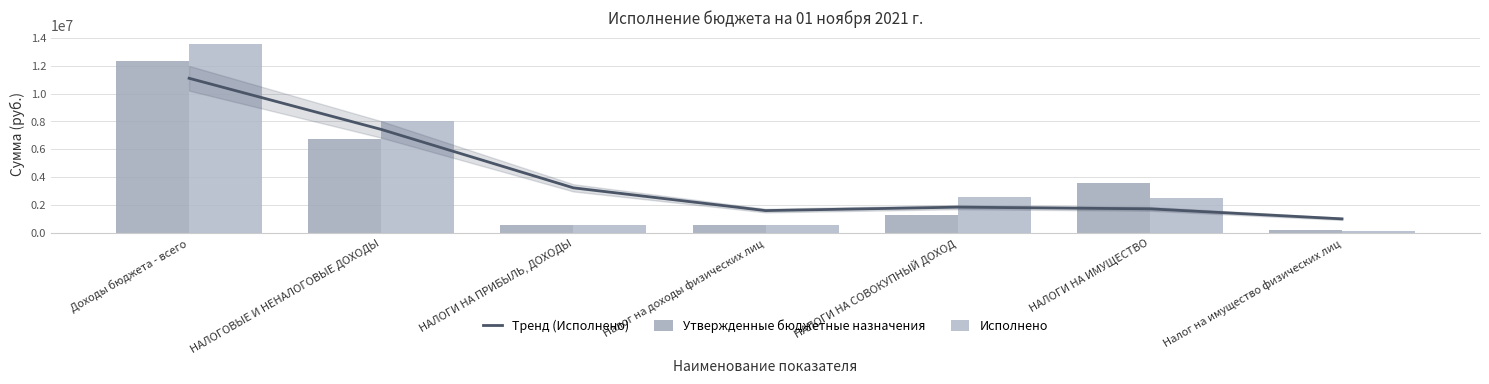

Is the value of Исполнено at Налог на имущество физических лиц greater than the value of Тренд (Исполнено) at НАЛОГИ НА СОВОКУПНЫЙ ДОХОД?

No